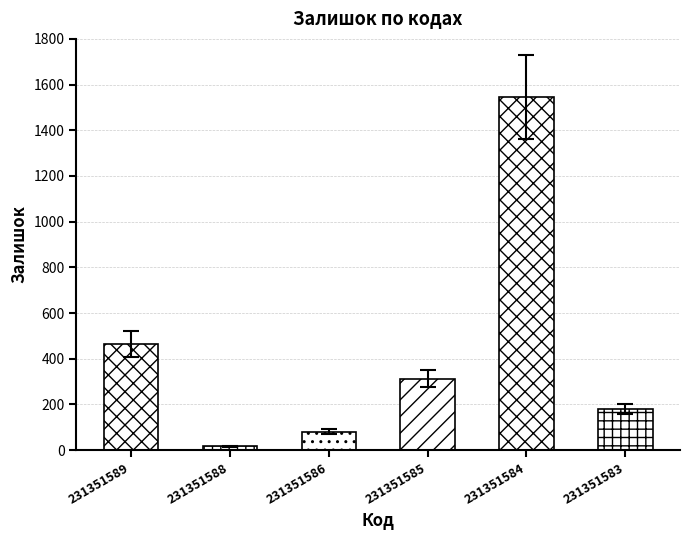

Rank the categories by value from lowest to highest.

231351588, 231351586, 231351583, 231351585, 231351589, 231351584